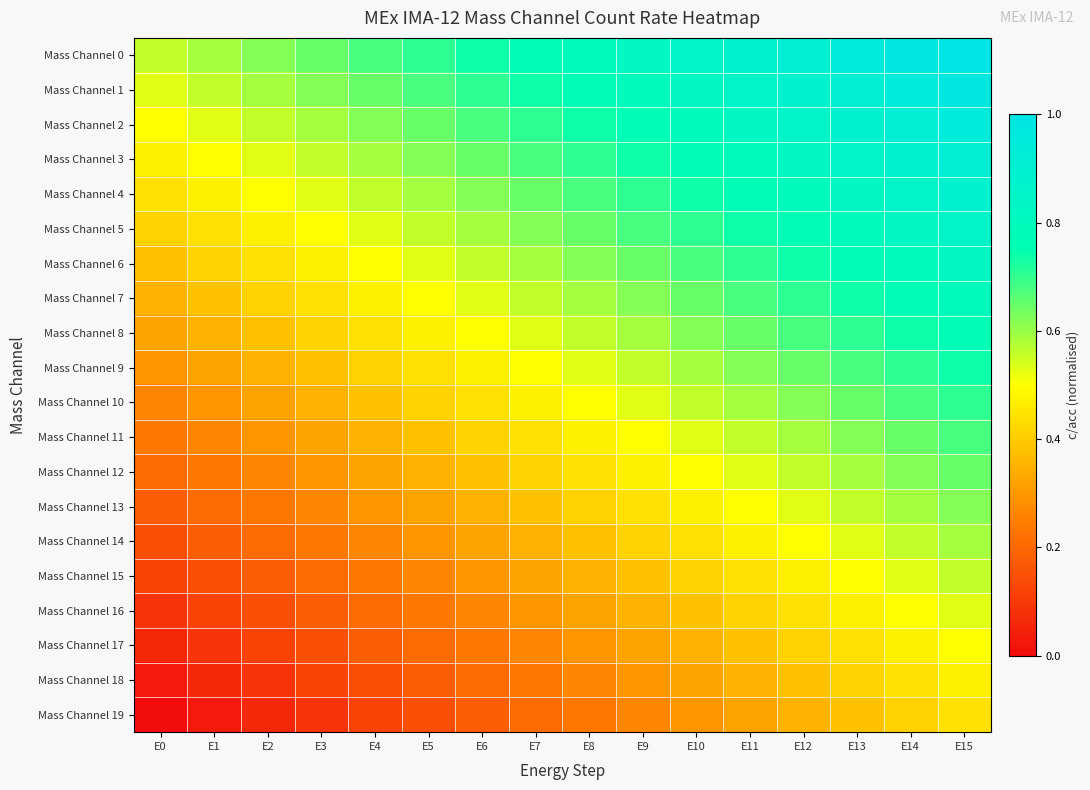

At E14, list the series in order from largest to smallest.

Mass Channel 0, Mass Channel 1, Mass Channel 2, Mass Channel 3, Mass Channel 4, Mass Channel 5, Mass Channel 6, Mass Channel 7, Mass Channel 8, Mass Channel 9, Mass Channel 10, Mass Channel 11, Mass Channel 12, Mass Channel 13, Mass Channel 14, Mass Channel 15, Mass Channel 16, Mass Channel 17, Mass Channel 18, Mass Channel 19